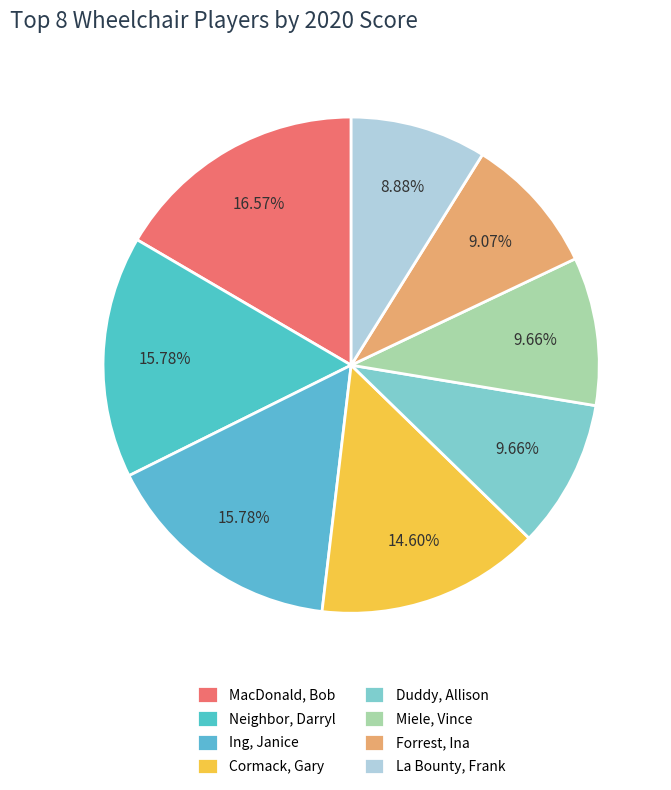

Does any single category account for the majority?

No